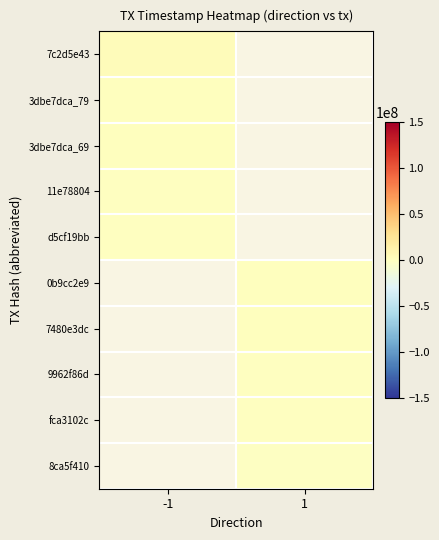

Rank the series by their average value, from lowest to highest.

7c2d5e43, 3dbe7dca_79, 3dbe7dca_69, 11e78804, d5cf19bb, 0b9cc2e9, 7480e3dc, 9962f86d, fca3102c, 8ca5f410